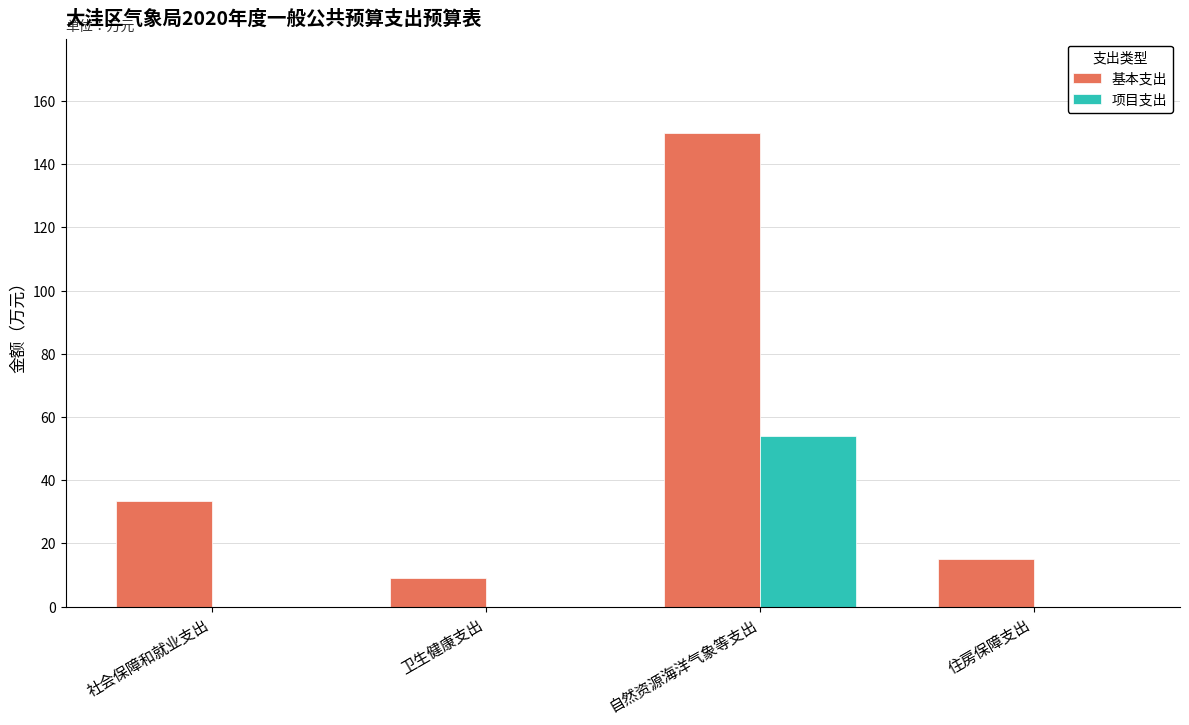

How many groups of bars are there?

4